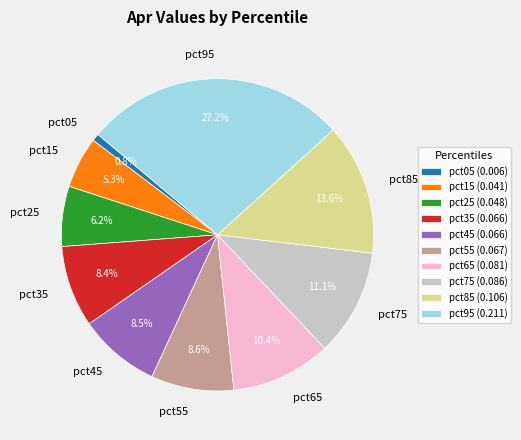

To the nearest percent, what percentage of the pie is pct55?

9%